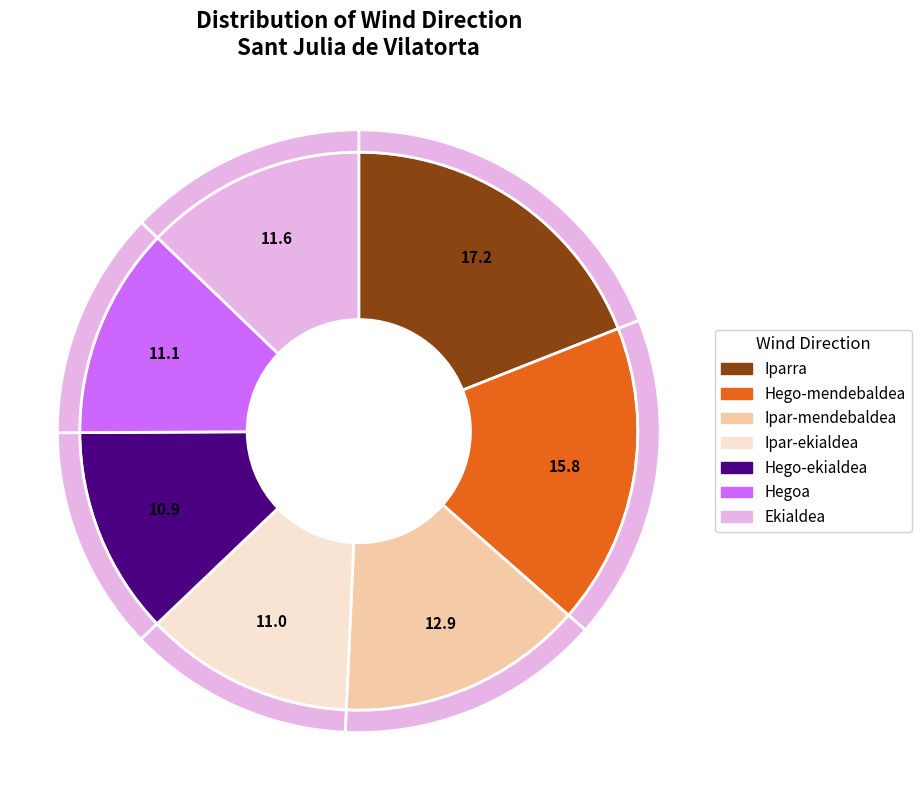

What is the largest slice in the pie chart?

Iparra